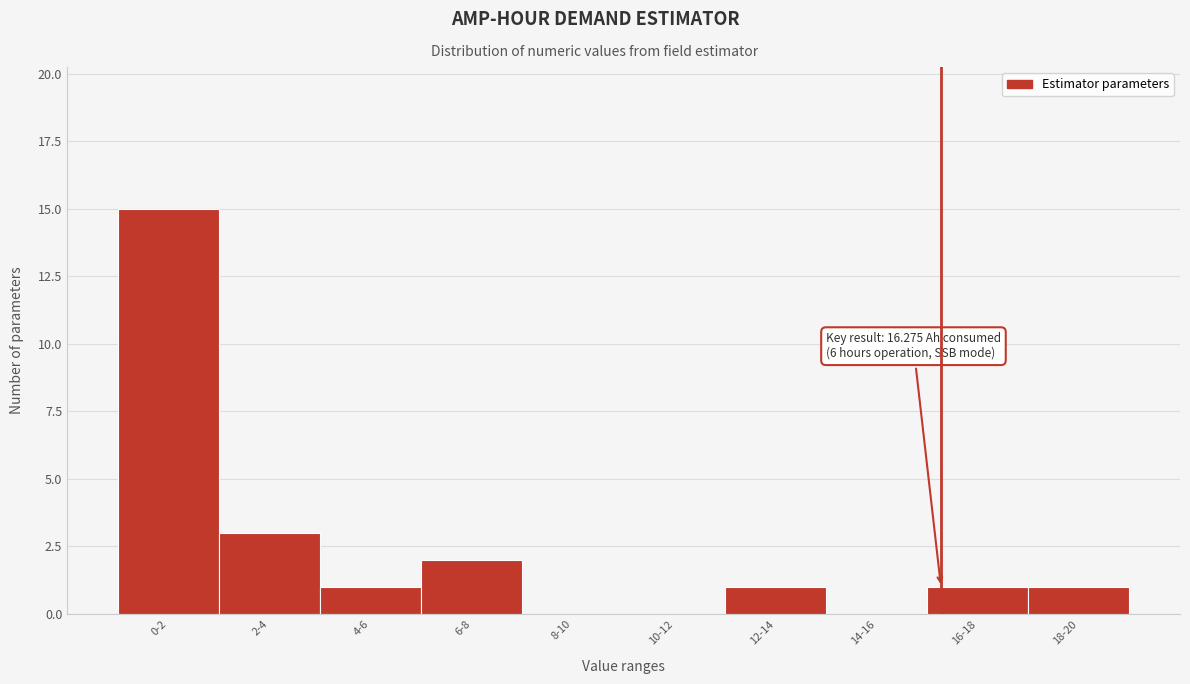

Reading left to right, list all the values displayed in this chart.

0-2=15	2-4=3	4-6=1	6-8=2	8-10=0	10-12=0	12-14=1	14-16=0	16-18=1	18-20=1